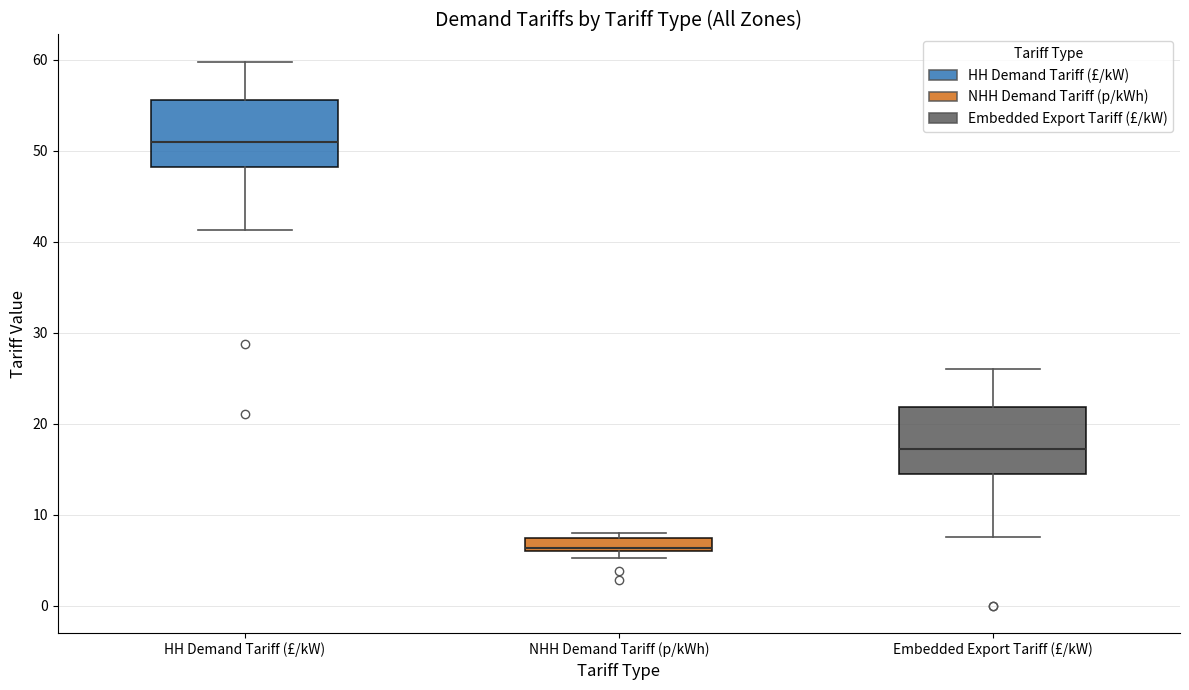

Which box's median line is the highest?

HH Demand Tariff (£/kW)